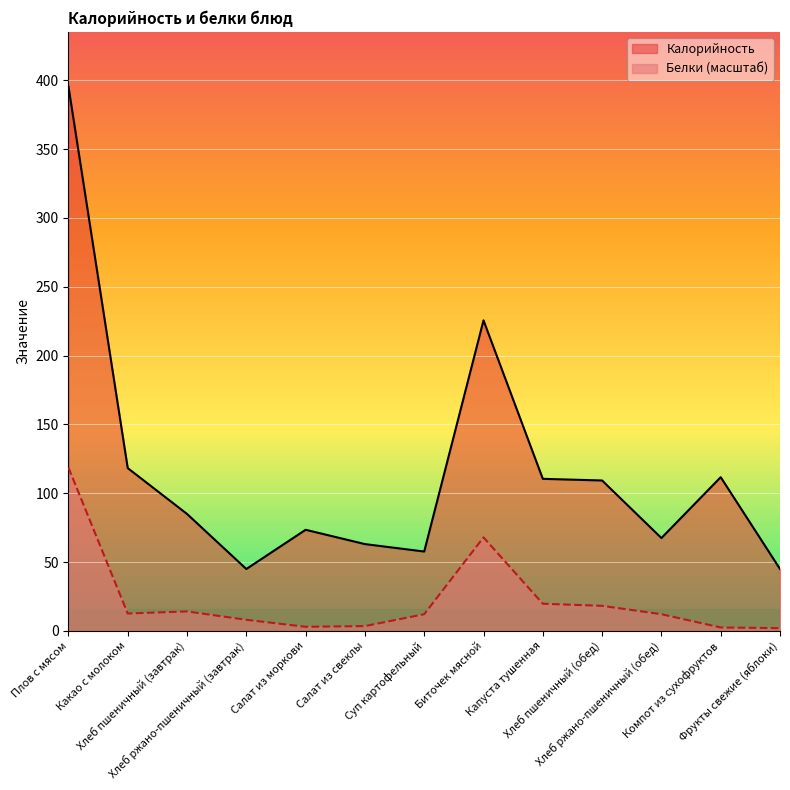

The value of Белки at Салат из свеклы is 5.1. True or false?

False